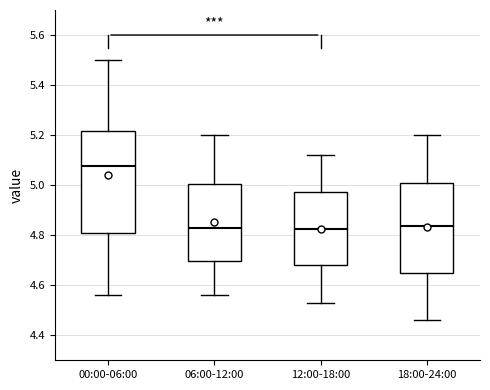

Reading left to right, read every box against the y-axis: the position of its median line, the range the box covers, and the ends of its whiskers. The values are not printed on the chart, so give them approximately, as read against the axis.

00:00-06:00: median 5.08, box 4.82 to 5.22, whiskers 4.56 to 5.50
06:00-12:00: median 4.84, box 4.70 to 5.00, whiskers 4.56 to 5.20
12:00-18:00: median 4.82, box 4.68 to 4.98, whiskers 4.54 to 5.12
18:00-24:00: median 4.84, box 4.64 to 5.00, whiskers 4.46 to 5.20